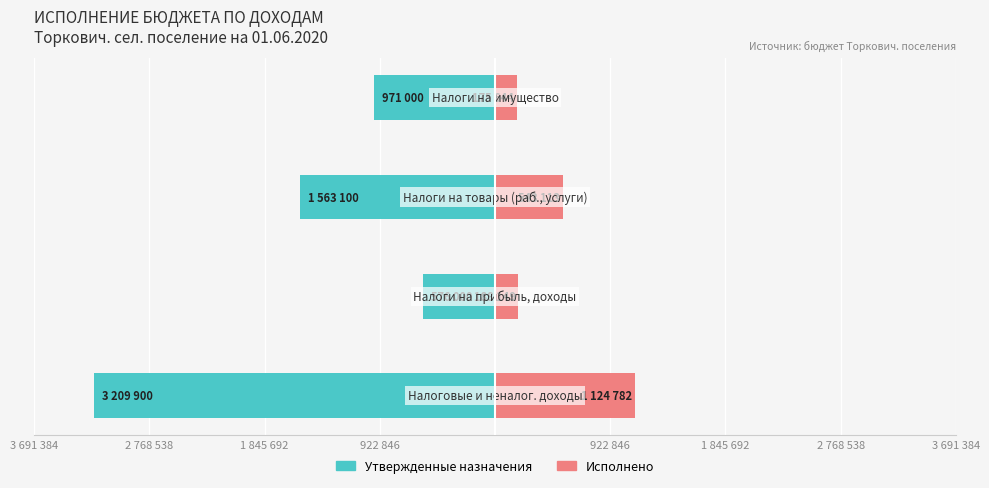

Which series has the widest spread of values?

Утвержденные назначения